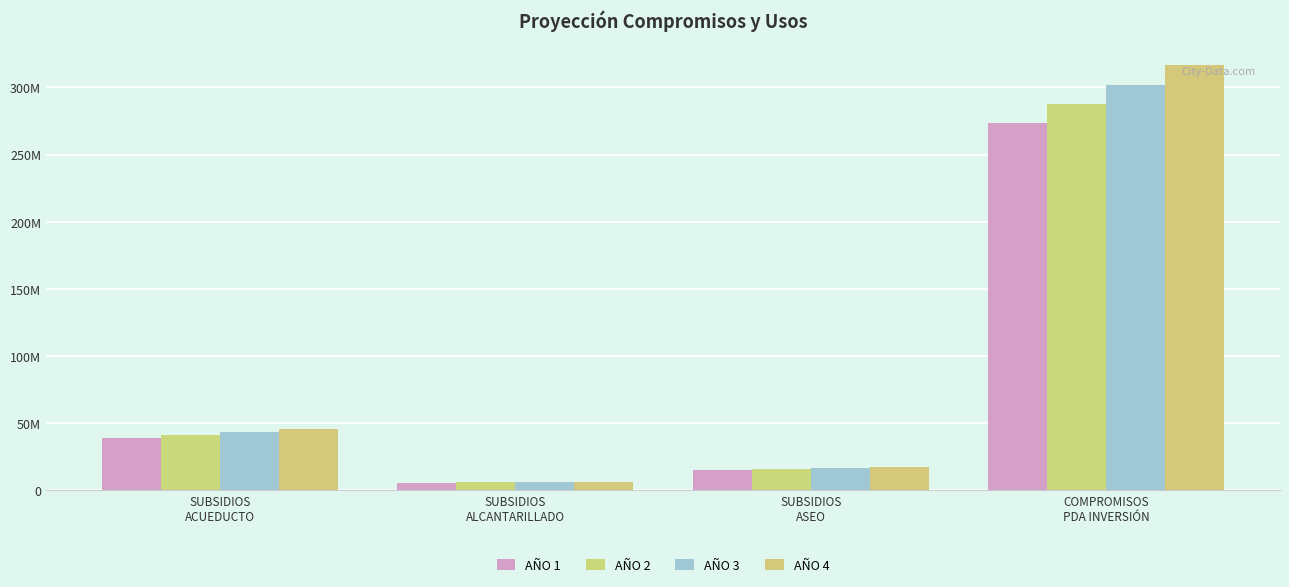

What is the difference between the AÑO 3 values at COMPROMISOS
PDA INVERSIÓN and SUBSIDIOS
ALCANTARILLADO?

296134056.7